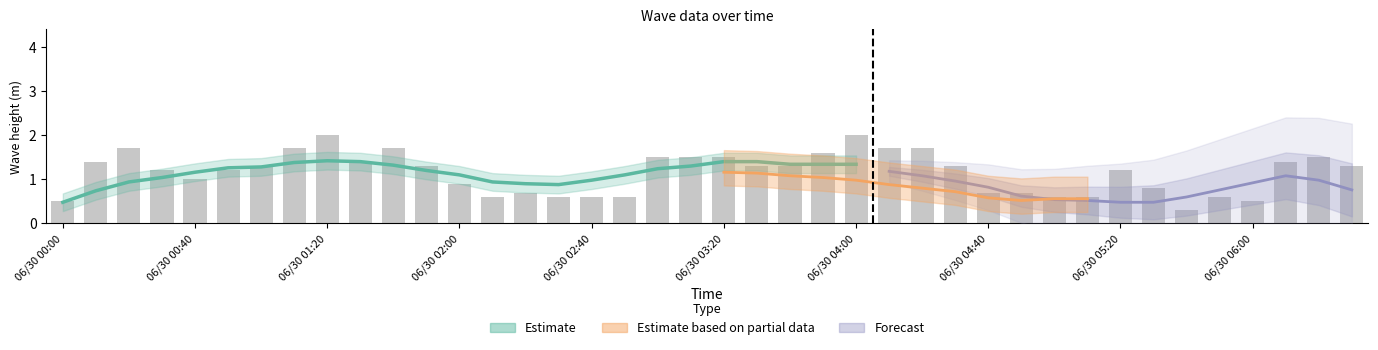

At how many categories does at least one series exceed 0?

40